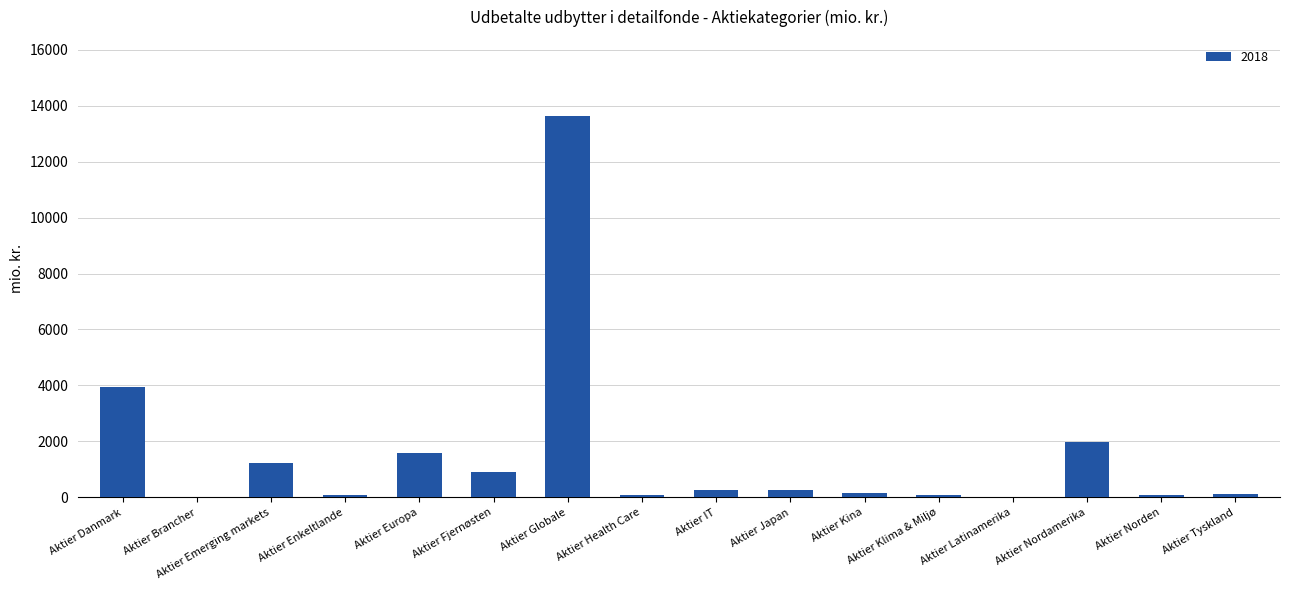

Which has a higher value, Aktier Fjernøsten or Aktier Globale?

Aktier Globale